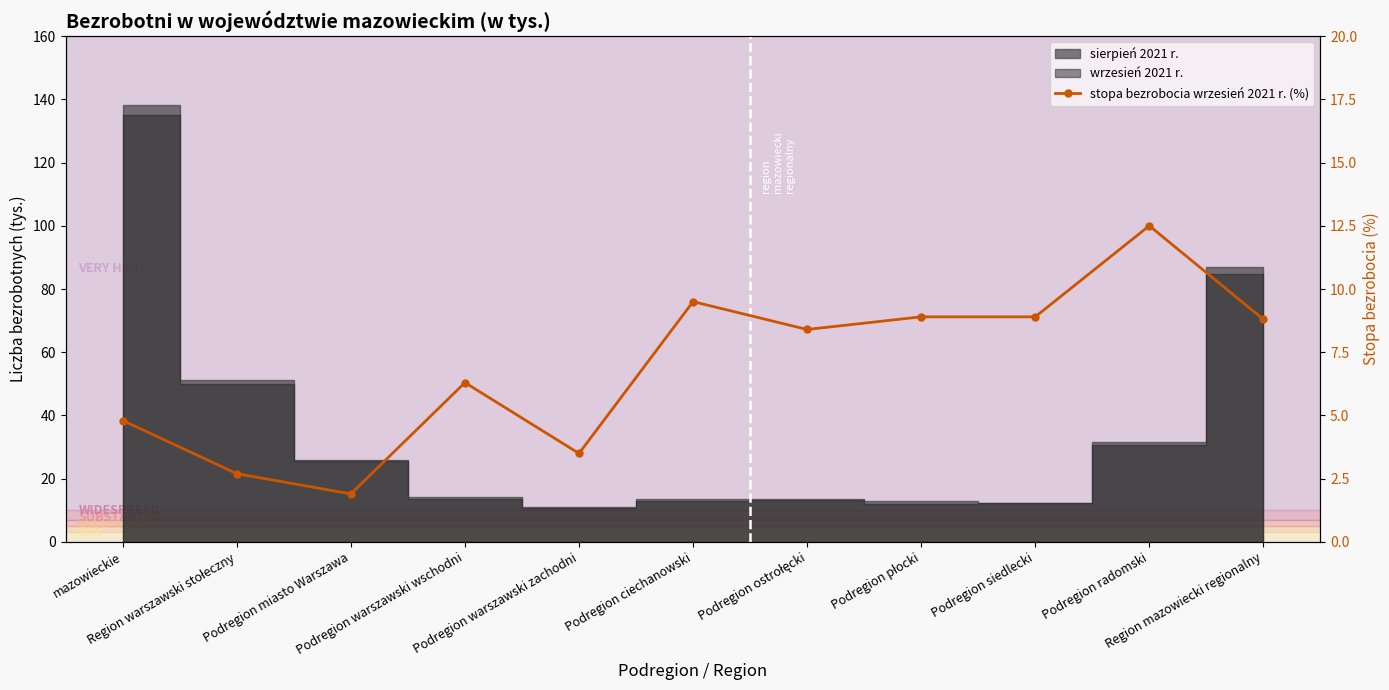

Reading left to right, what are all the values shown in this chart?

mazowieckie=4.8	Region warszawski stołeczny=2.7	Podregion miasto Warszawa=1.9	Podregion warszawski wschodni=6.3	Podregion warszawski zachodni=3.5	Podregion ciechanowski=9.5	Podregion ostrołęcki=8.4	Podregion płocki=8.9	Podregion siedlecki=8.9	Podregion radomski=12.5	Region mazowiecki regionalny=8.8